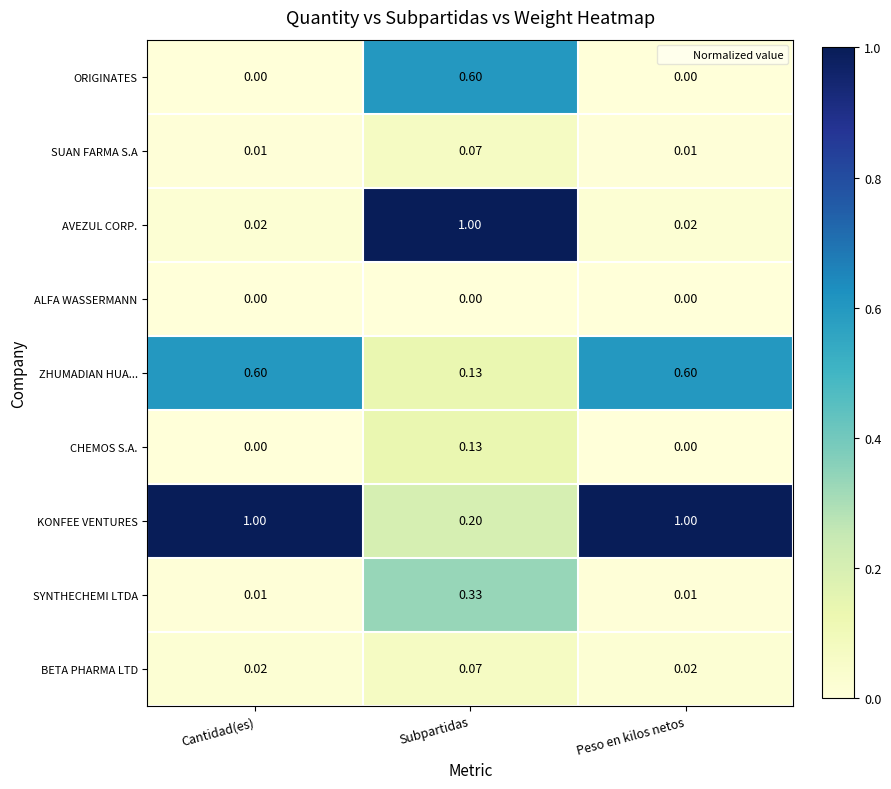

Which series has the largest total across all categories?

KONFEE VENTURES